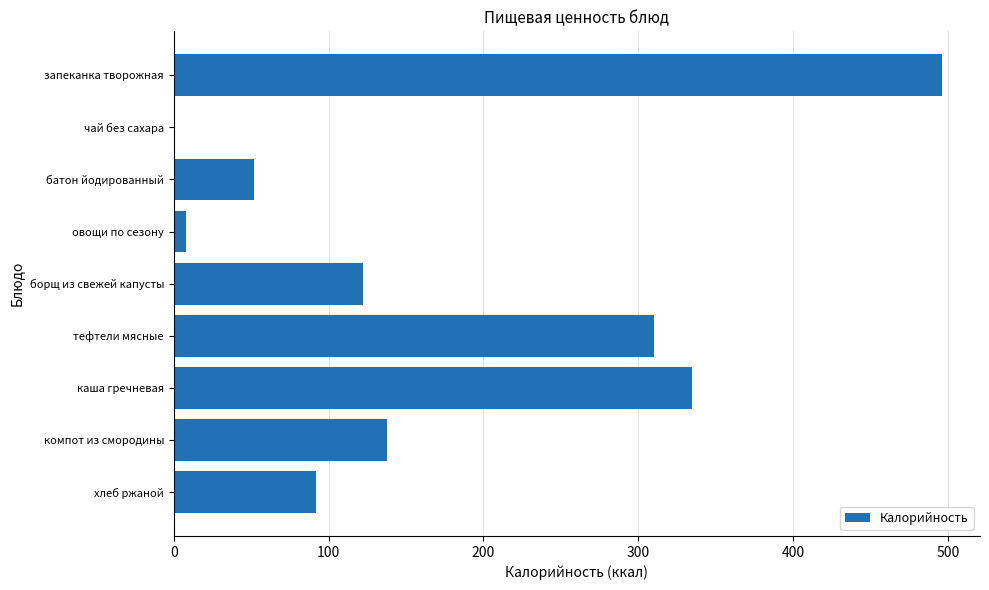

The chart shows a value of 122.0 at борщ из свежей капусты. True or false?

True